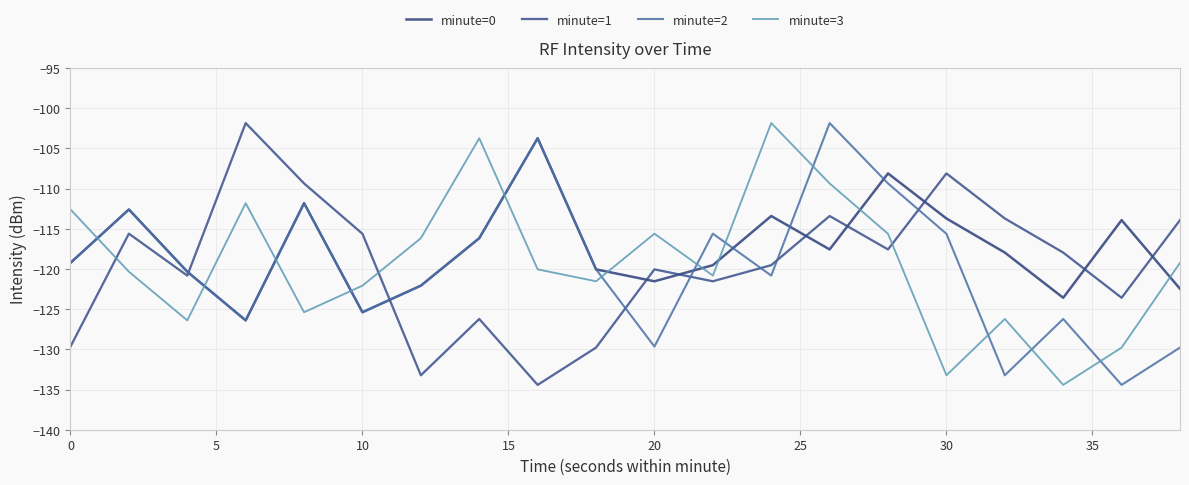

What is the lowest value of the minute=3 series?

-134.4